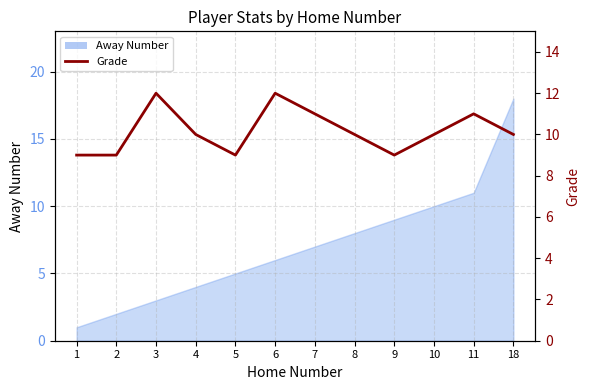

Reading right to left, what are all the values shown in this chart?

10	11	10	9	10	11	12	9	10	12	9	9